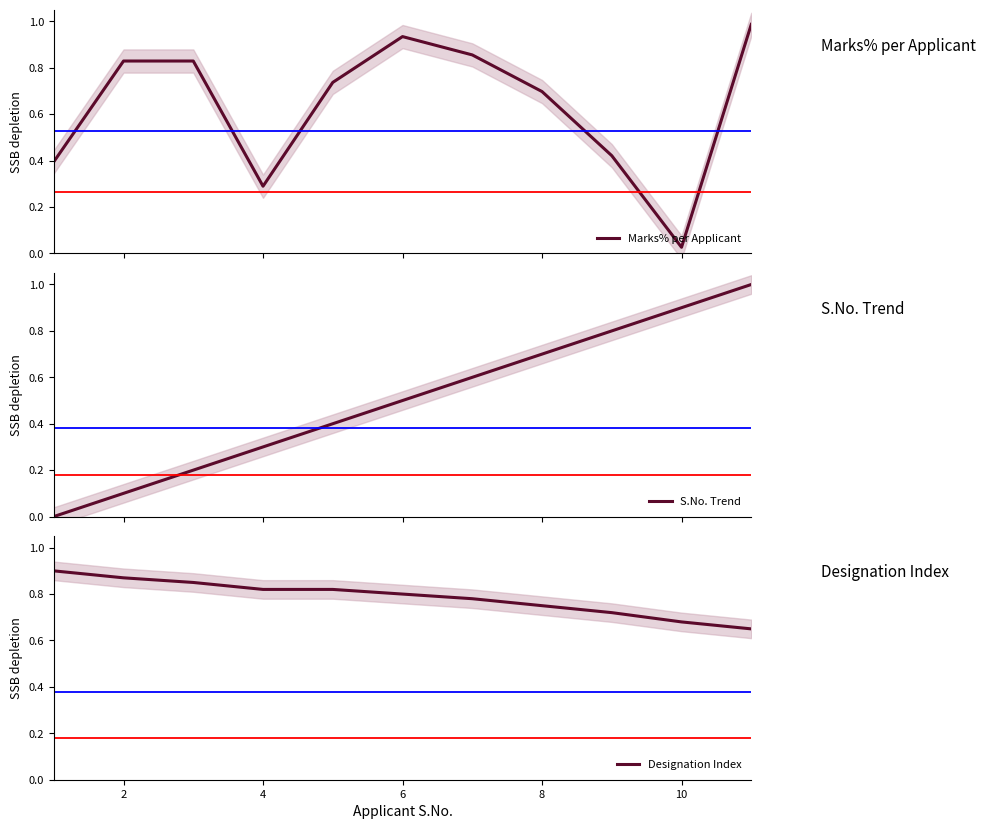

The value of Designation Index at 8 is 1.2. True or false?

False